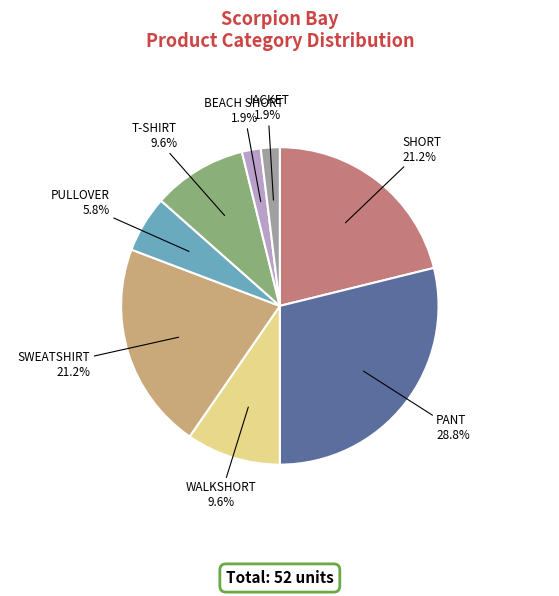

Does any single category account for the majority?

No